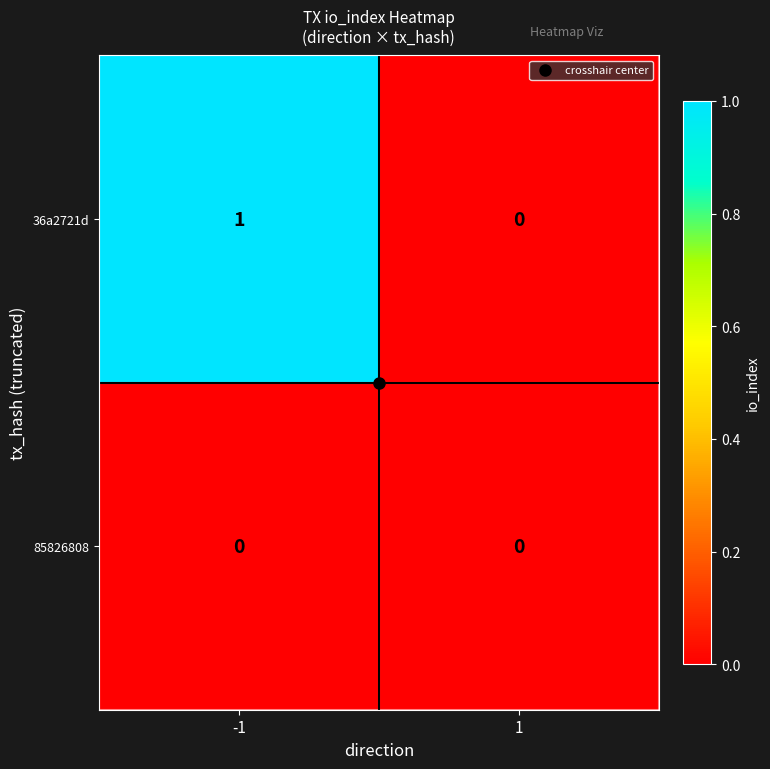

Rank the series by their average value, from lowest to highest.

85826808, 36a2721d